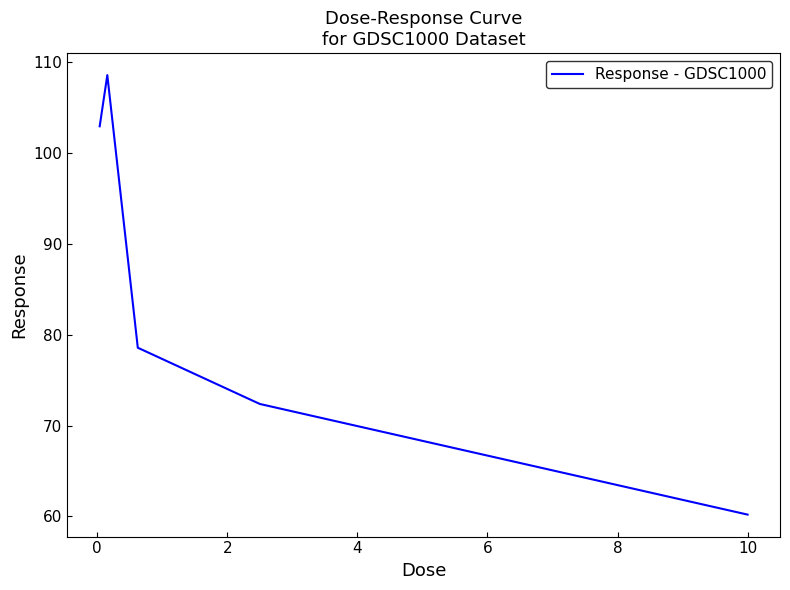

What is the smallest value displayed?

60.2